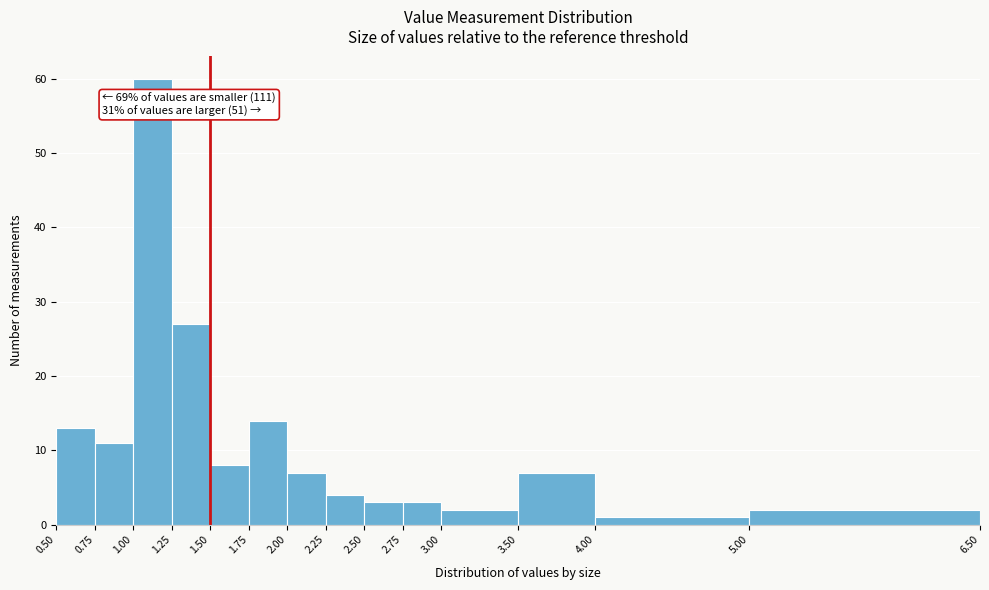

Over which range of the x-axis is the bar tallest?

1.00 to 1.25